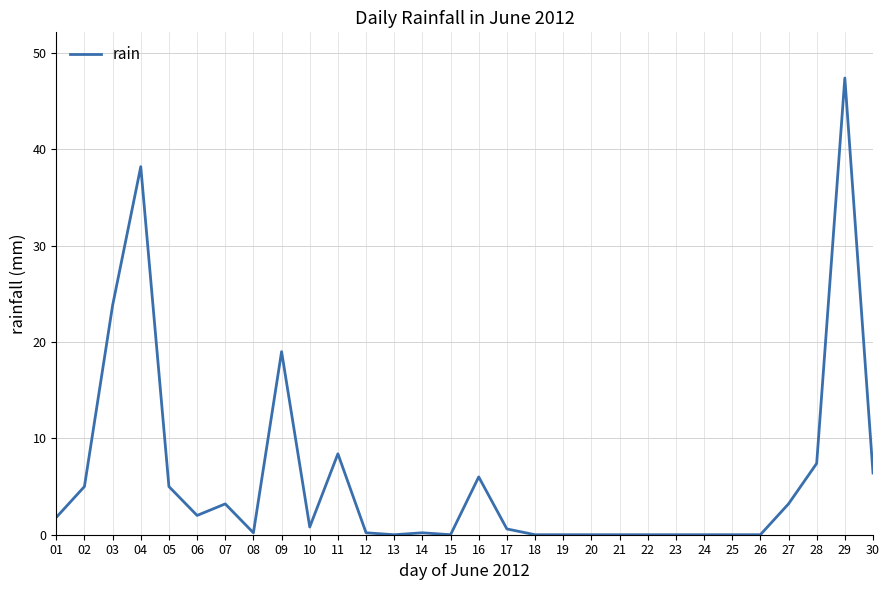

Between 11 and 16, which is larger?

11